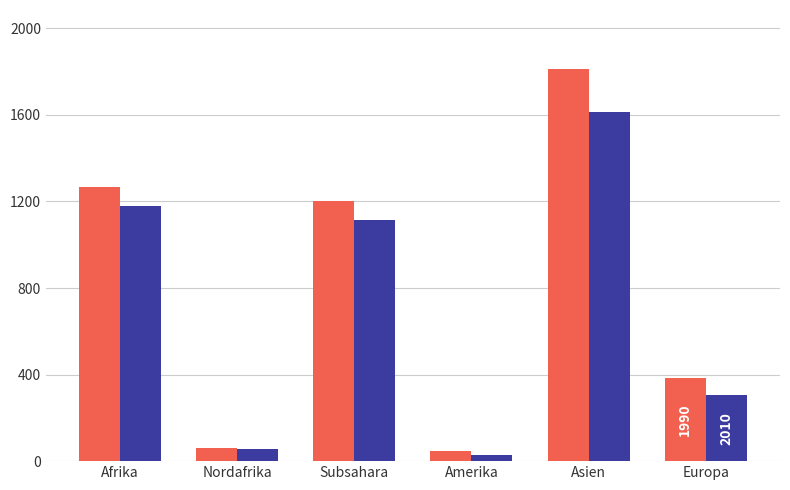

What is the greatest value displayed?

1813